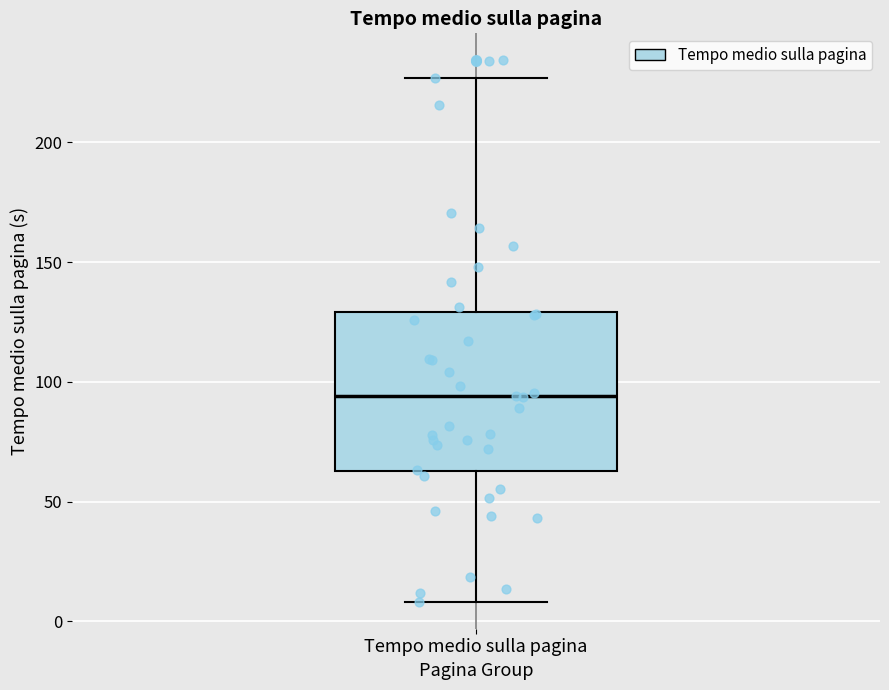

Read this box plot against the y-axis: the position of the median line, the range covered by the box, and the ends of both whiskers. The values are not printed on the chart, so give them approximately, as read against the axis.

median 95, box 65 to 130, whiskers 10 to 225